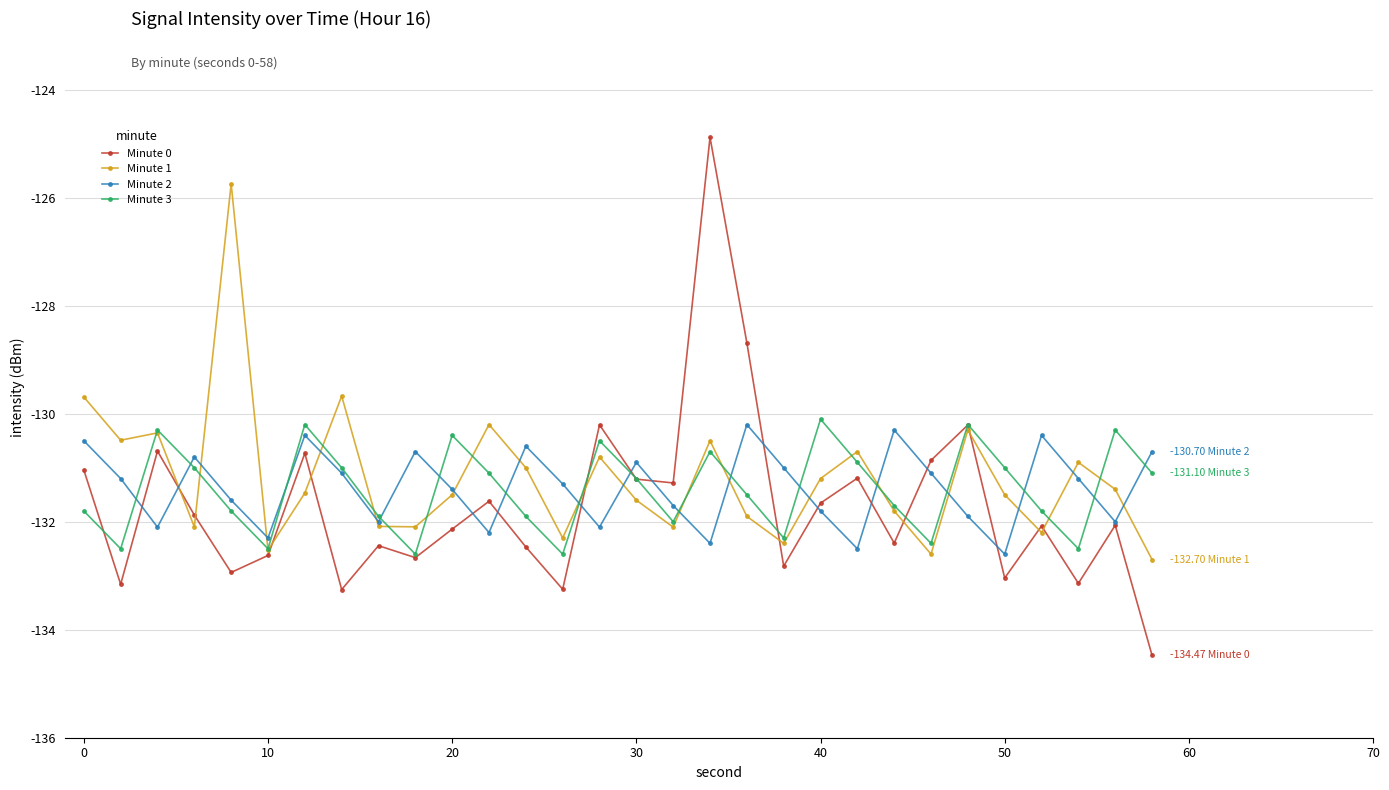

Which series has the largest total across all categories?

Minute 1